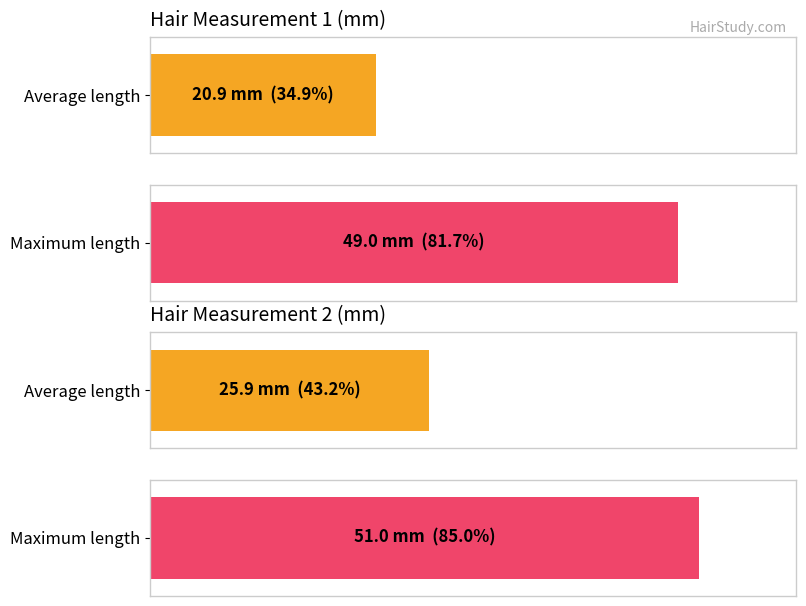

Count the number of data series in this chart.

2